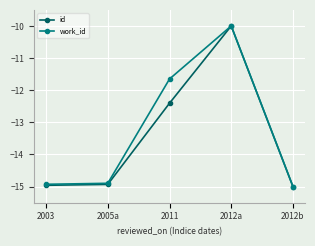

Does the chart display data point markers on the line(s)?

Yes